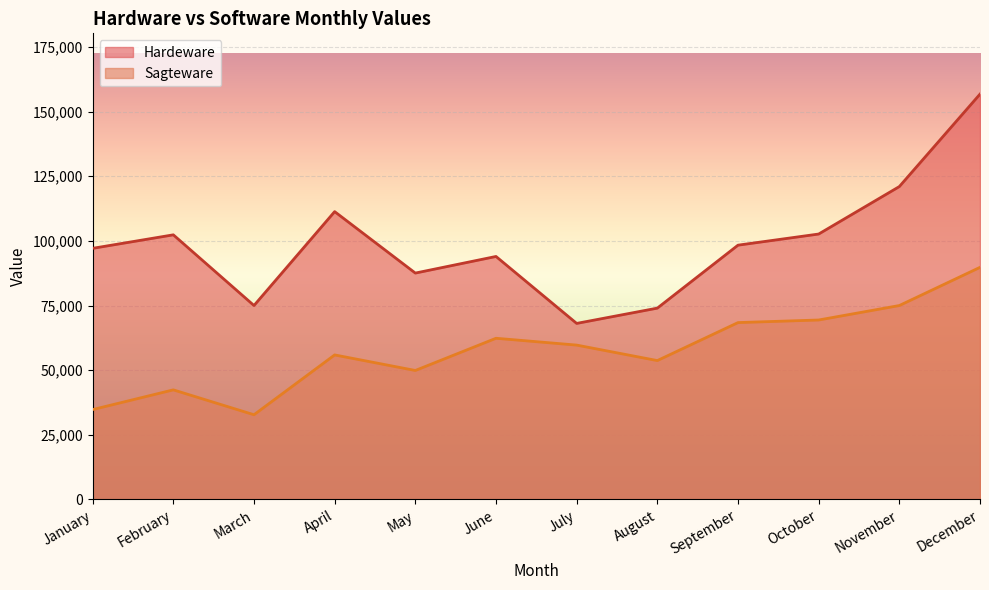

At which label is Hardeware closest to 112421?

April